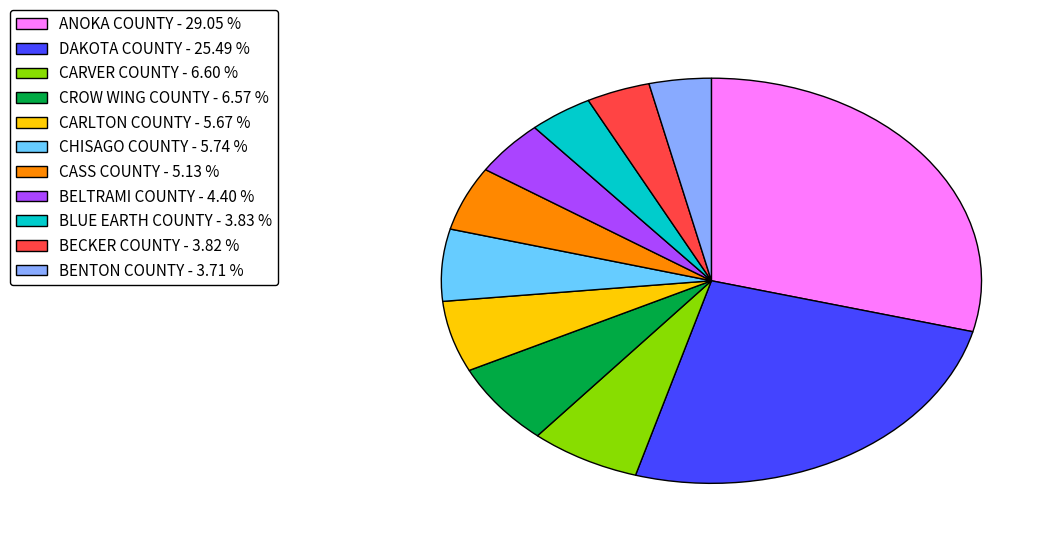

Is there a majority slice in this chart?

No